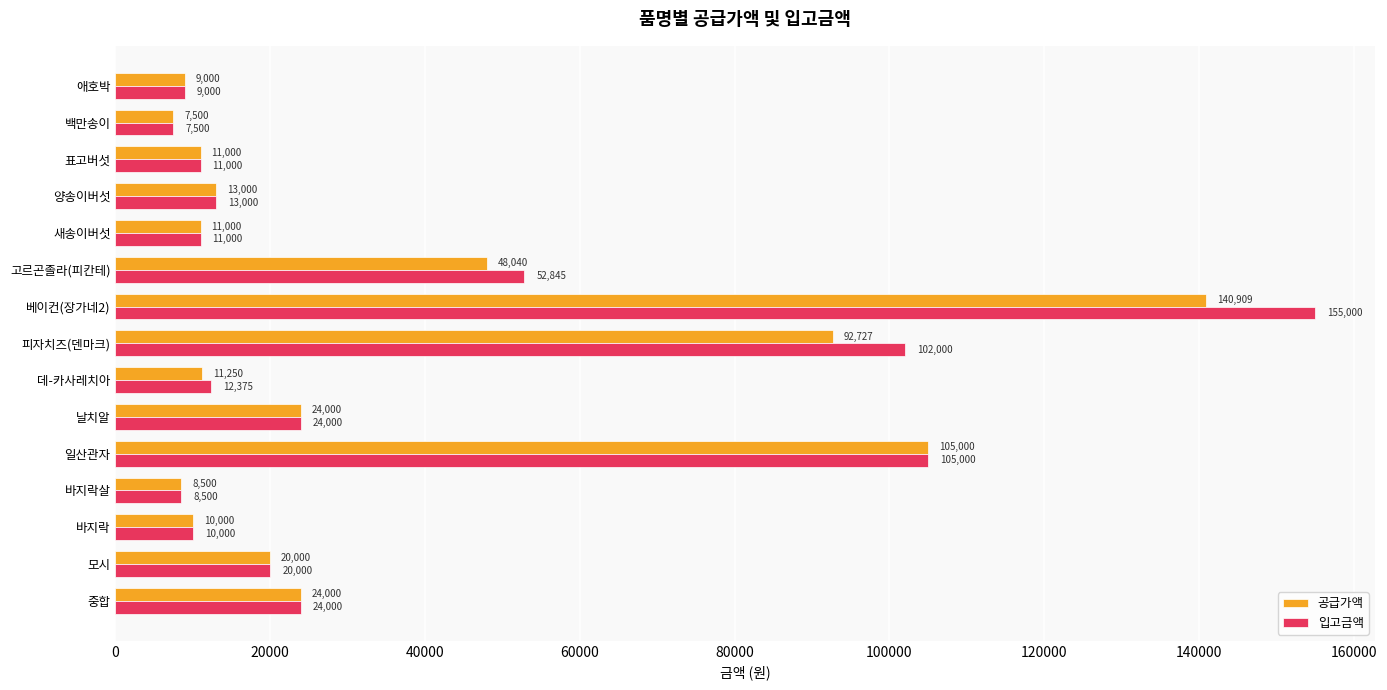

What is the difference between the second highest and second lowest values in the 공급가액 series?

96500